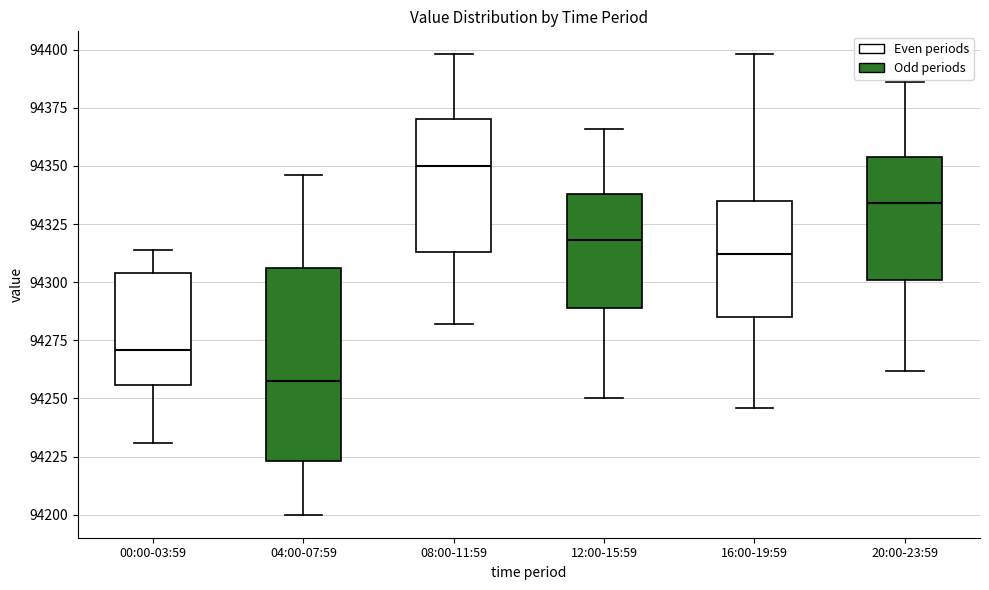

Where does the median line of the box for 00:00-03:59 sit on the y-axis? The values are not printed on the chart, so give them approximately, as read against the axis.

94270